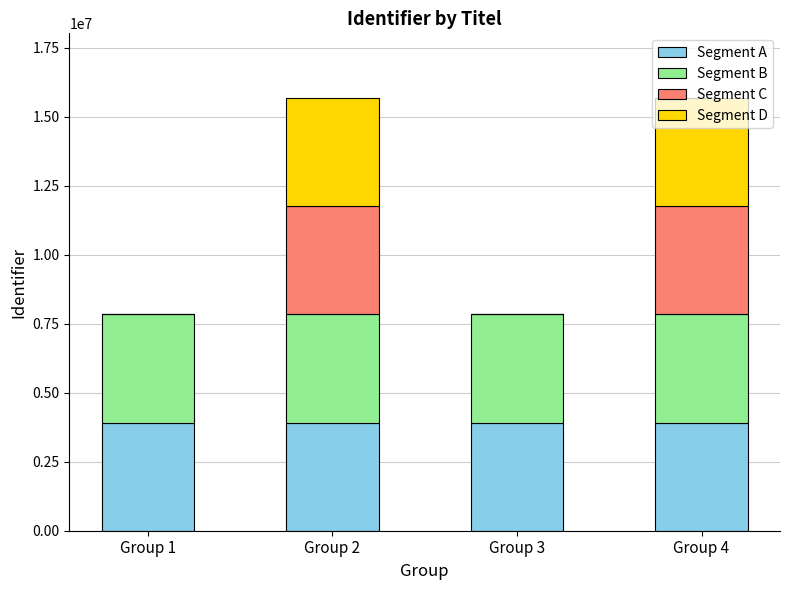

How many Segment A values are between 3917224 and 3917244?

3